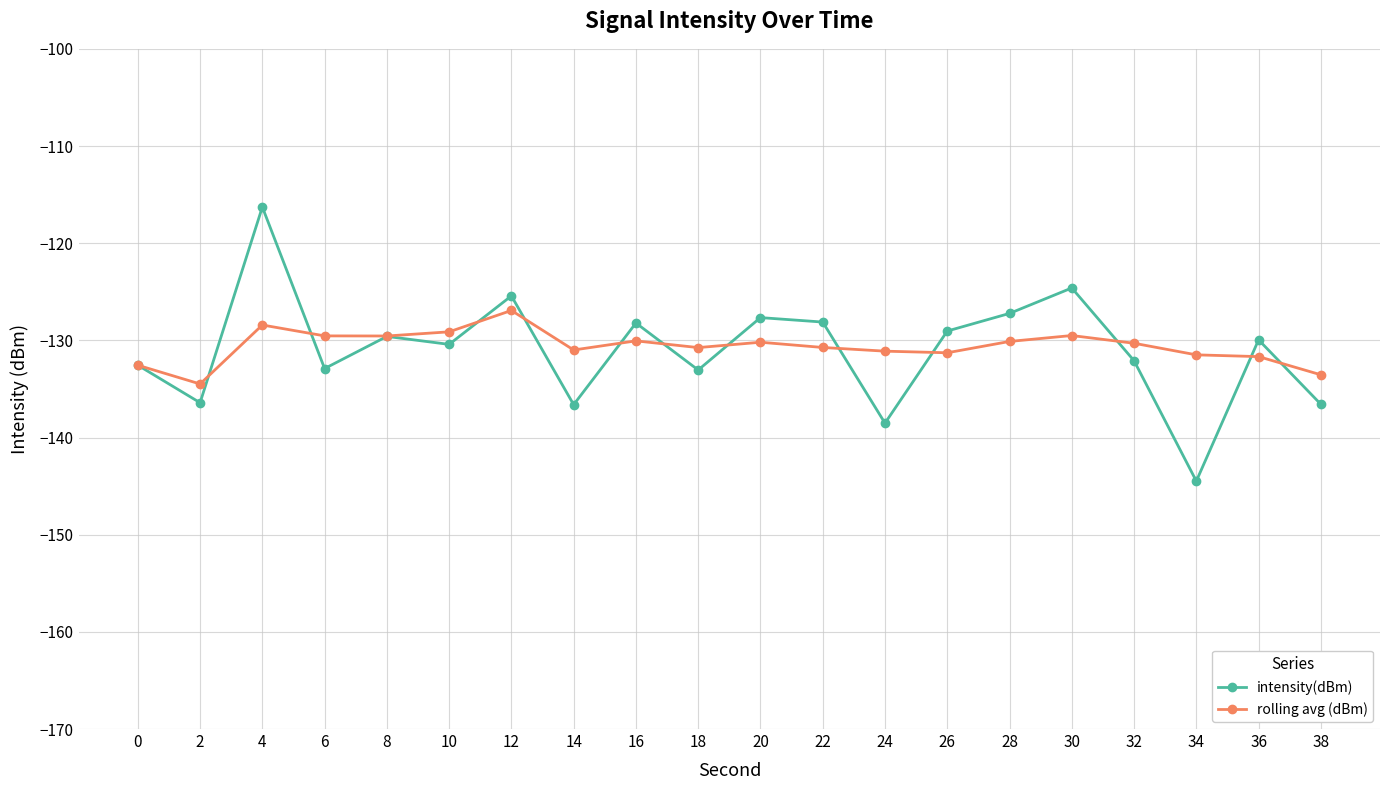

Where is the first local minimum for intensity(dBm)?

2